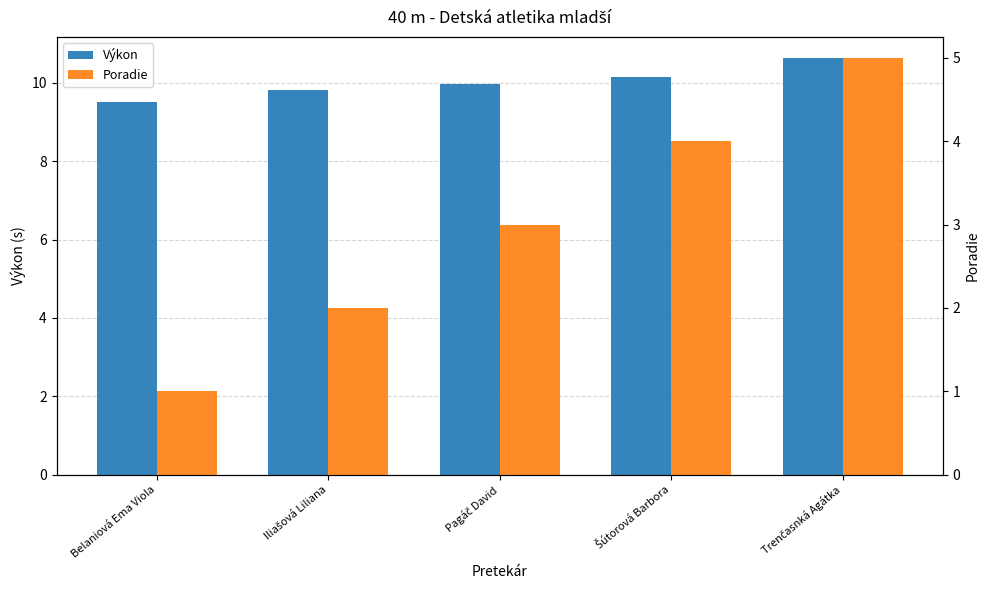

Rank the series at Pagáč David from lowest to highest value.

Poradie, Výkon